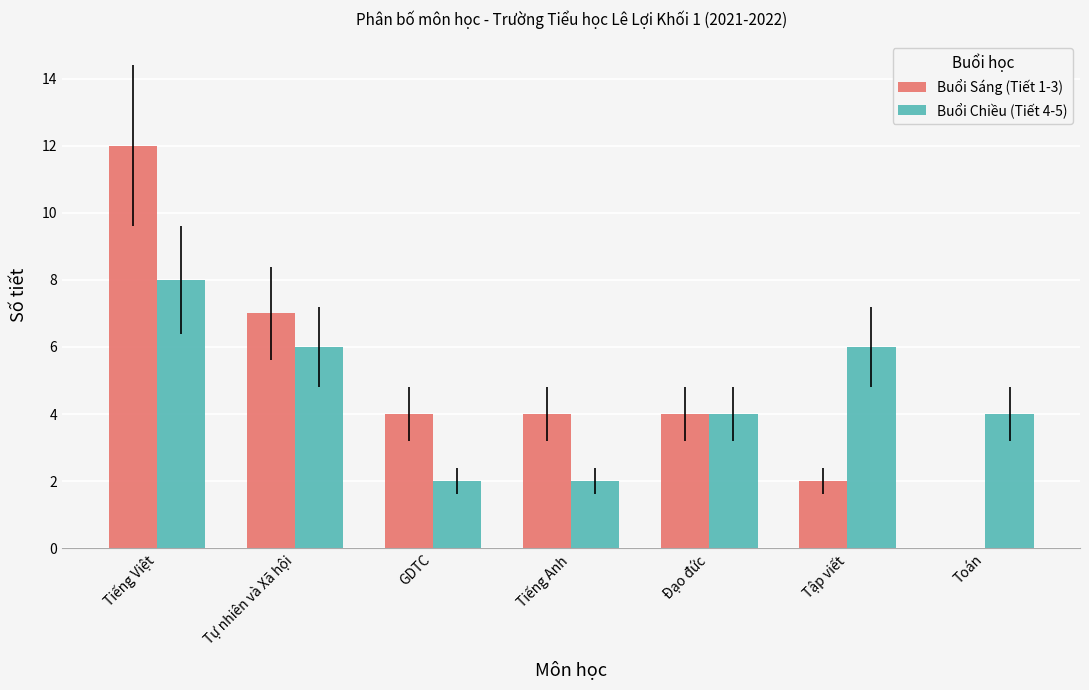

What are all the series names shown in the legend?

Buổi Sáng (Tiết 1-3), Buổi Chiều (Tiết 4-5)